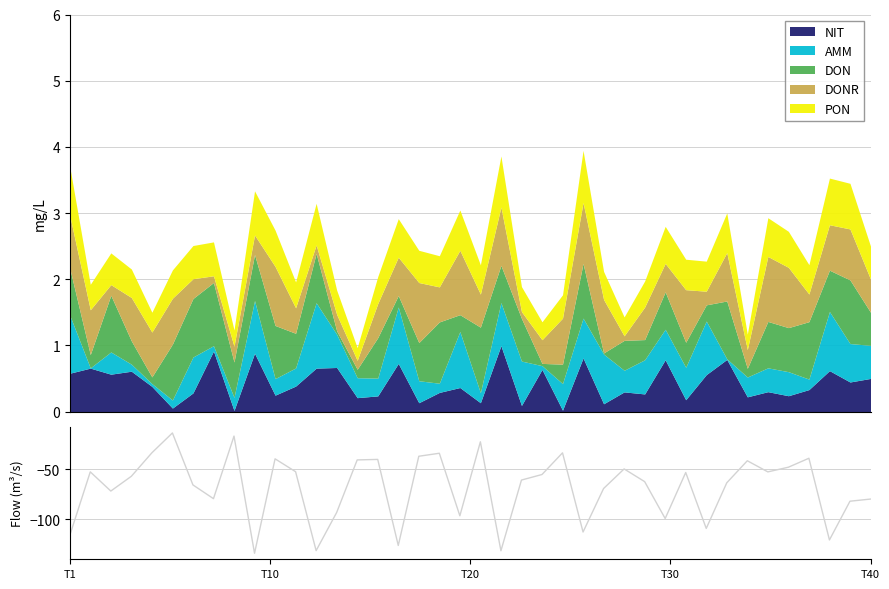

What is the maximum value for NIT?

1.0